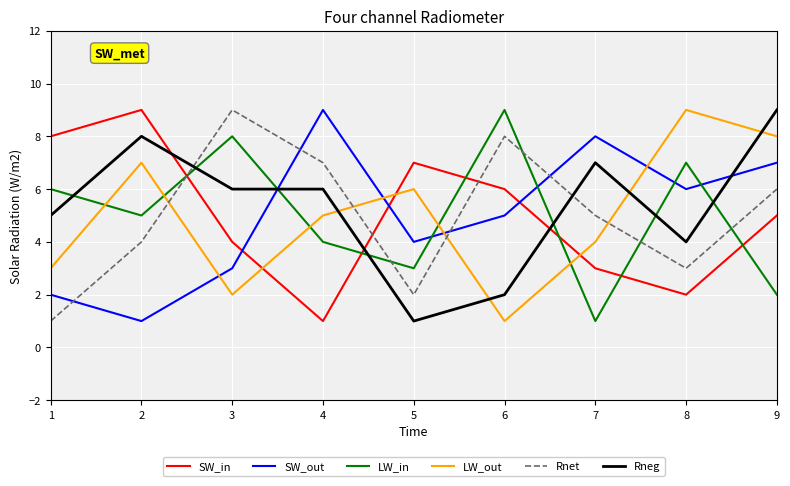

What value does the LW_in series have at 4?

4